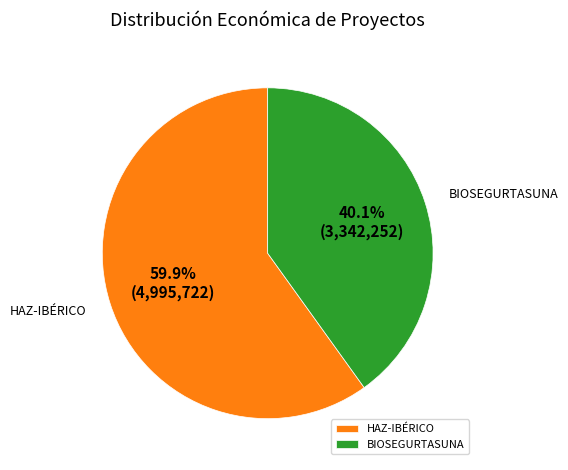

What percentage do HAZ-IBÉRICO and BIOSEGURTASUNA together represent?

100.0%